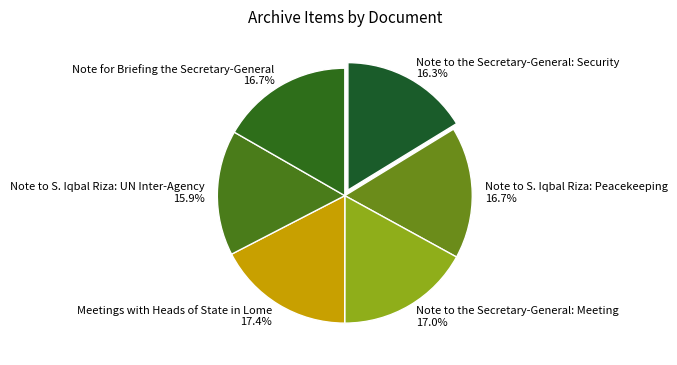

Does any single category account for the majority?

No